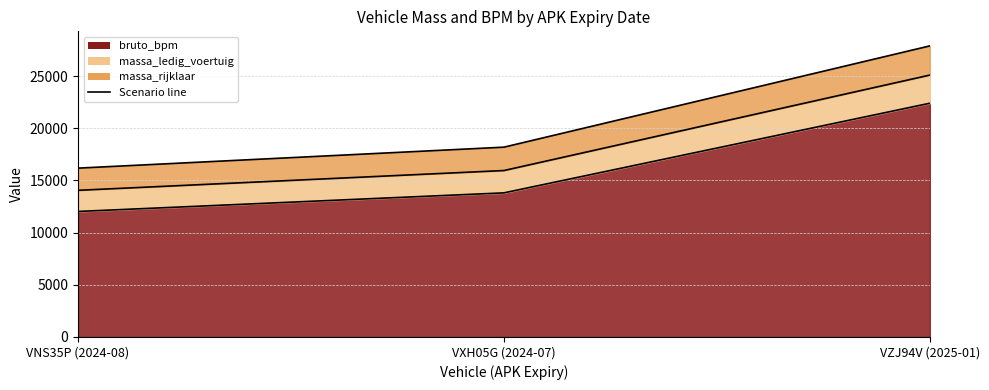

Reading left to right, list all the values displayed in this chart.

bruto_bpm (line): VNS35P (2024-08)=12025	VXH05G (2024-07)=13806	VZJ94V (2025-01)=22394
massa_ledig_voertuig (line): VNS35P (2024-08)=14050	VXH05G (2024-07)=15945	VZJ94V (2025-01)=25090
massa_rijklaar (line): VNS35P (2024-08)=16175	VXH05G (2024-07)=18184	VZJ94V (2025-01)=27886